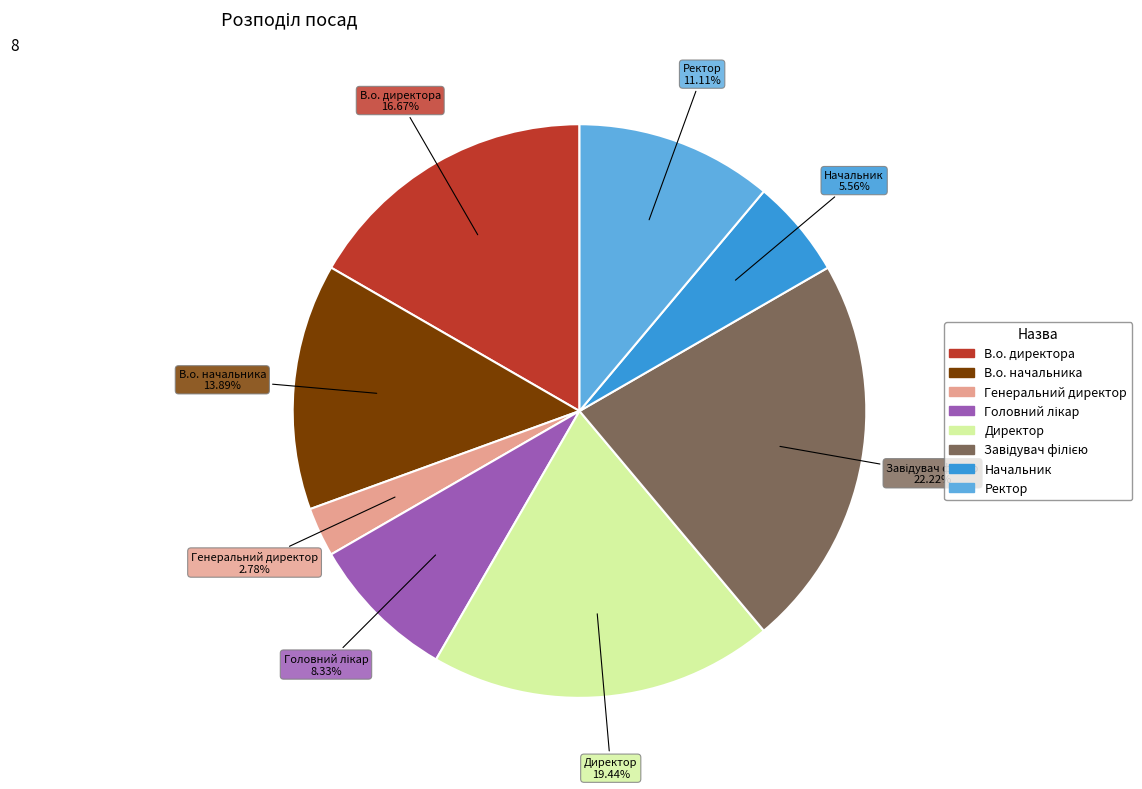

Does Генеральний директор represent more than half of the total?

No